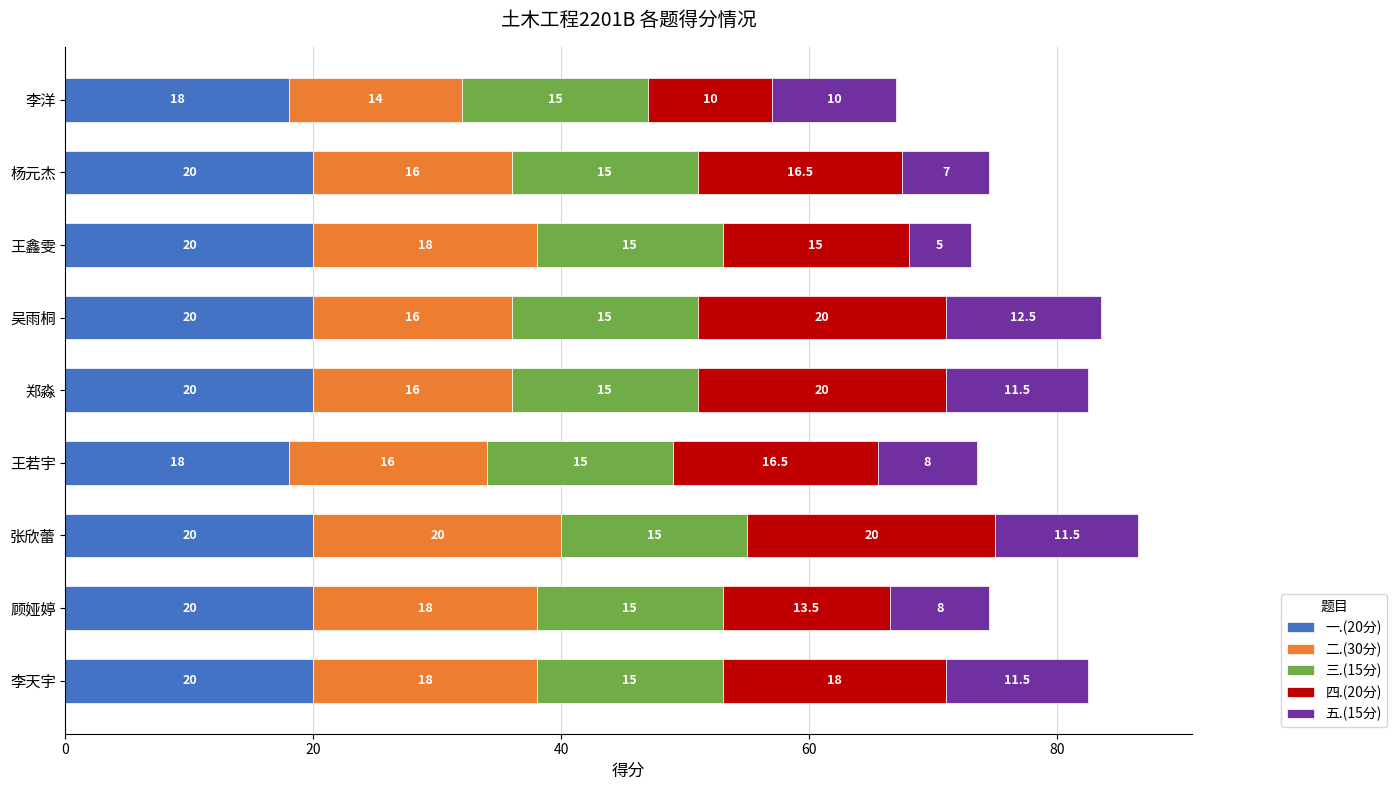

What is the sum of all 一.(20分) values?

176.0